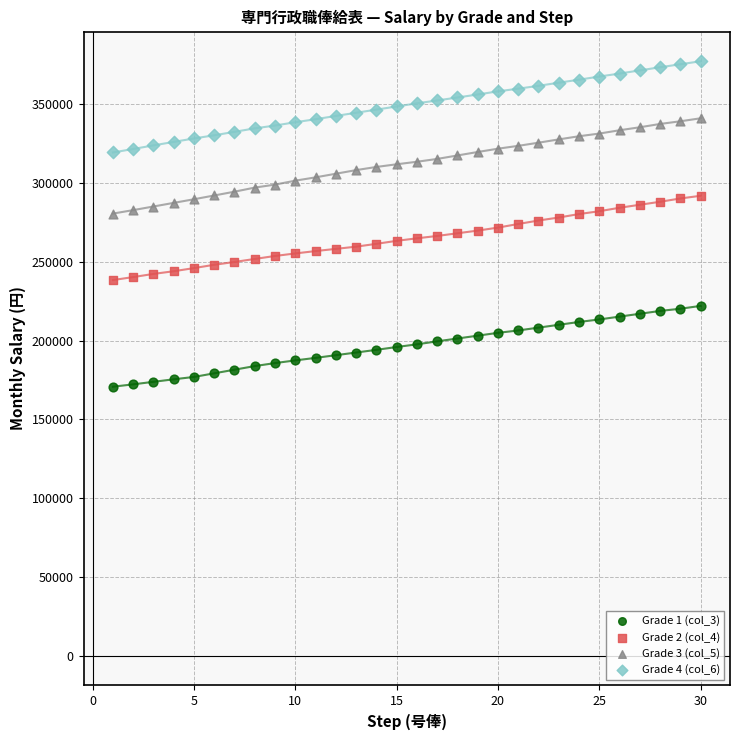

Across all data points, what is the range of Y values (max minus min)?

206600